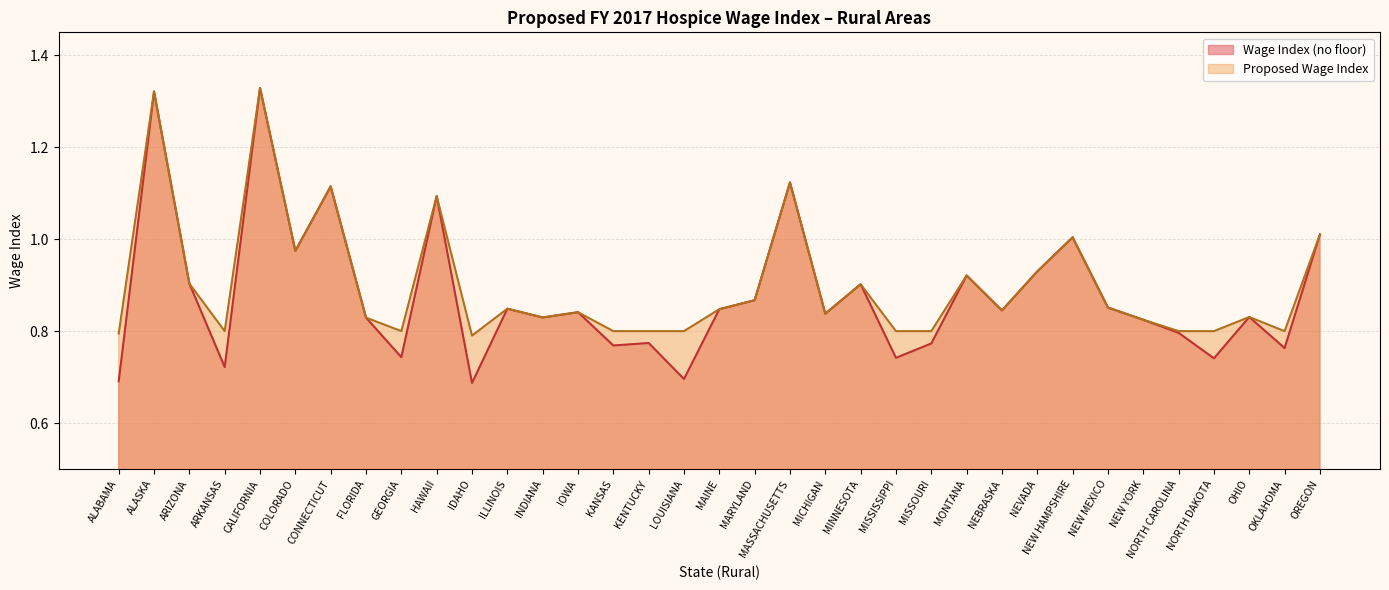

At how many categories does at least one series exceed 0?

35